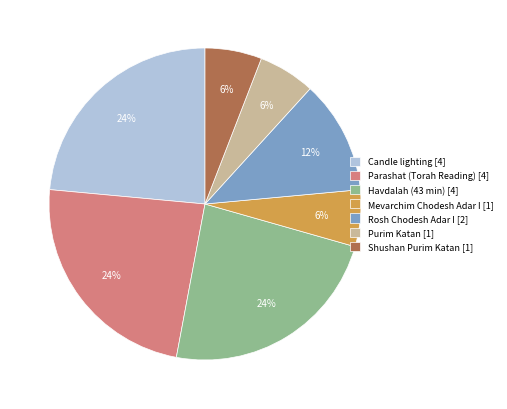

Approximately how many times larger is the value at Candle lighting [4] compared to Purim Katan [1]?

4.0